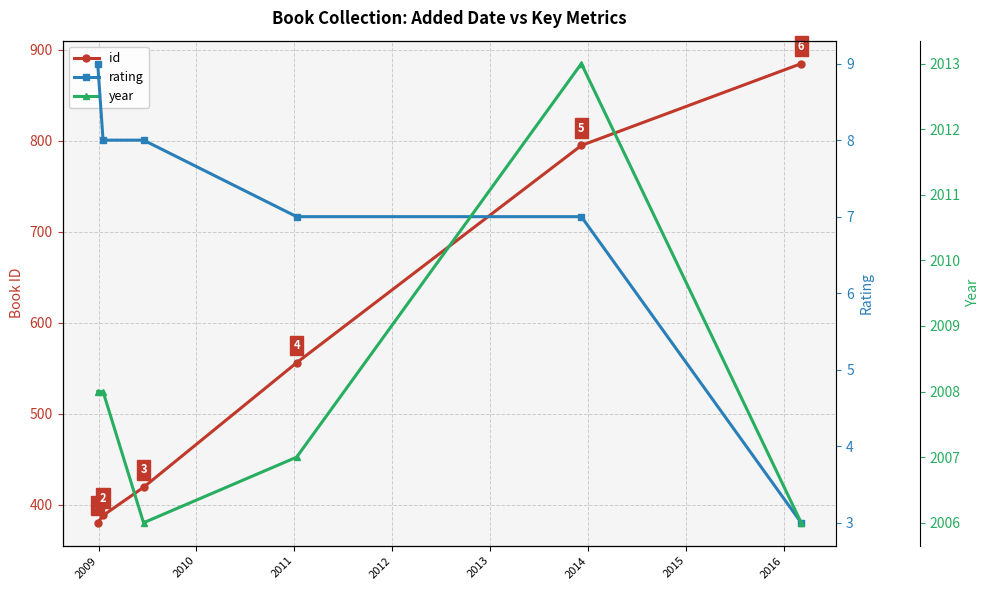

What are all the series names shown in the legend?

id, rating, year